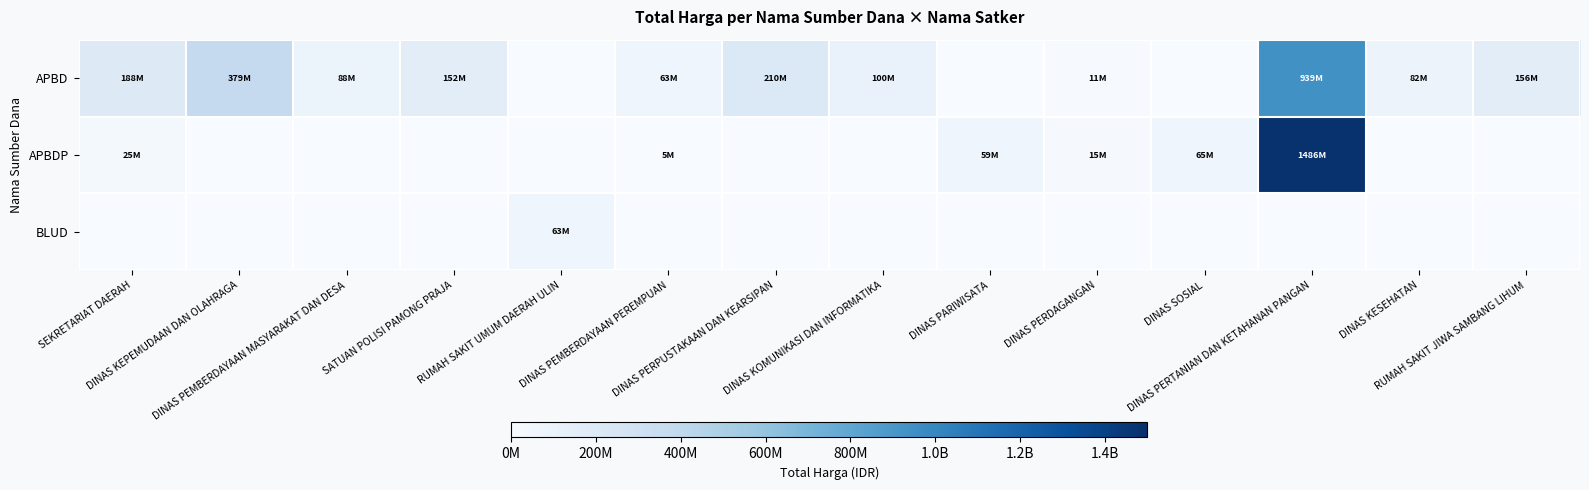

Reading left to right, transcribe all the data shown in this chart.

APBD: SEKRETARIAT DAERAH=188000000	DINAS KEPEMUDAAN DAN OLAHRAGA=379075000	DINAS PEMBERDAYAAN MASYARAKAT DAN DESA=87920000	SATUAN POLISI PAMONG PRAJA=152477000	RUMAH SAKIT UMUM DAERAH ULIN=0	DINAS PEMBERDAYAAN PEREMPUAN=62600000	DINAS PERPUSTAKAAN DAN KEARSIPAN=210105000	DINAS KOMUNIKASI DAN INFORMATIKA=100000000	DINAS PARIWISATA=0	DINAS PERDAGANGAN=11100000	DINAS SOSIAL=0	DINAS PERTANIAN DAN KETAHANAN PANGAN=939240930	DINAS KESEHATAN=82083505	RUMAH SAKIT JIWA SAMBANG LIHUM=156252740
APBDP: SEKRETARIAT DAERAH=25200000	DINAS KEPEMUDAAN DAN OLAHRAGA=0	DINAS PEMBERDAYAAN MASYARAKAT DAN DESA=0	SATUAN POLISI PAMONG PRAJA=0	RUMAH SAKIT UMUM DAERAH ULIN=0	DINAS PEMBERDAYAAN PEREMPUAN=5093000	DINAS PERPUSTAKAAN DAN KEARSIPAN=0	DINAS KOMUNIKASI DAN INFORMATIKA=0	DINAS PARIWISATA=59375000	DINAS PERDAGANGAN=14750000	DINAS SOSIAL=65000000	DINAS PERTANIAN DAN KETAHANAN PANGAN=1486300150	DINAS KESEHATAN=0	RUMAH SAKIT JIWA SAMBANG LIHUM=0
BLUD: SEKRETARIAT DAERAH=0	DINAS KEPEMUDAAN DAN OLAHRAGA=0	DINAS PEMBERDAYAAN MASYARAKAT DAN DESA=0	SATUAN POLISI PAMONG PRAJA=0	RUMAH SAKIT UMUM DAERAH ULIN=62920000	DINAS PEMBERDAYAAN PEREMPUAN=0	DINAS PERPUSTAKAAN DAN KEARSIPAN=0	DINAS KOMUNIKASI DAN INFORMATIKA=0	DINAS PARIWISATA=0	DINAS PERDAGANGAN=0	DINAS SOSIAL=0	DINAS PERTANIAN DAN KETAHANAN PANGAN=0	DINAS KESEHATAN=0	RUMAH SAKIT JIWA SAMBANG LIHUM=0